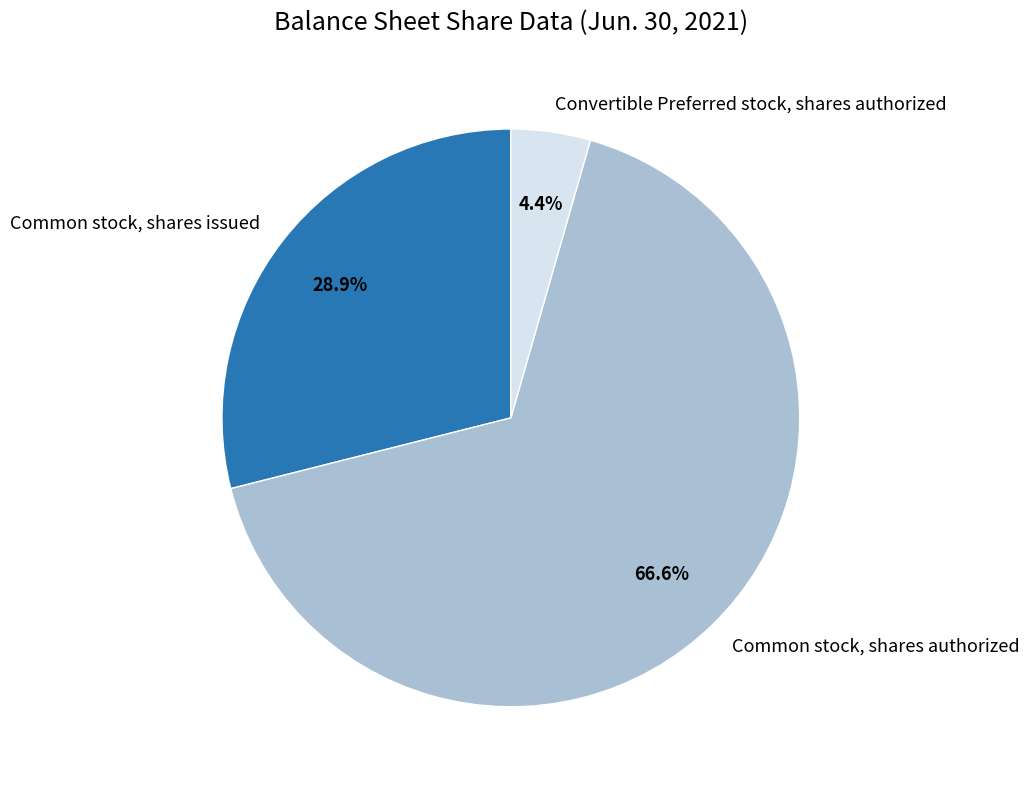

Does Common stock, shares authorized account for over 50% of the chart?

Yes